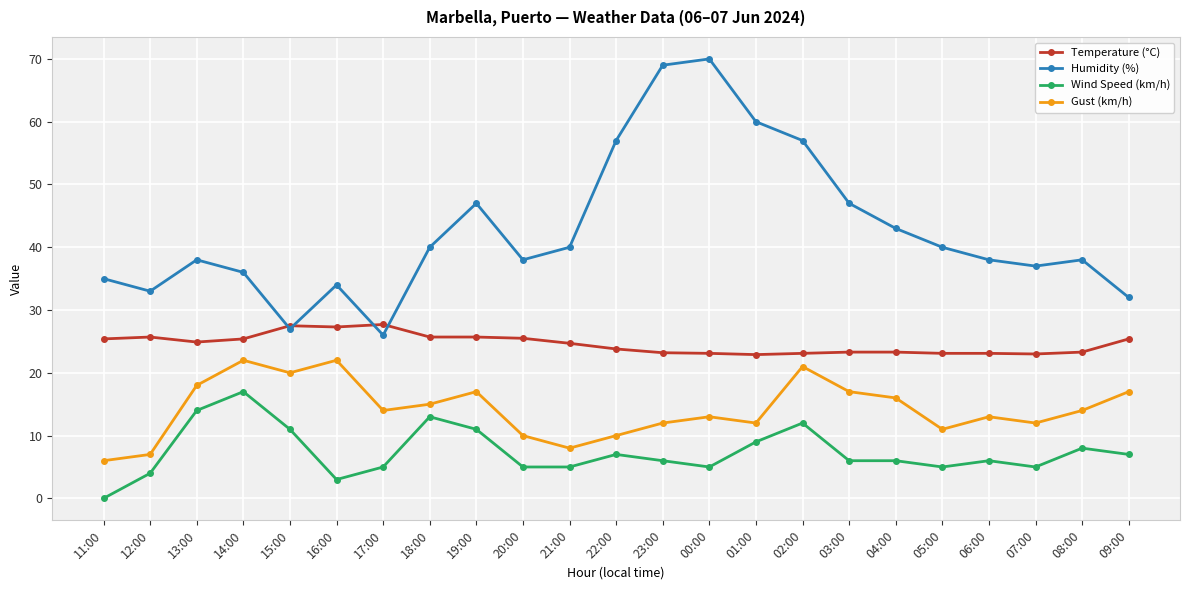

Which series has the widest spread of values?

Humidity (%)